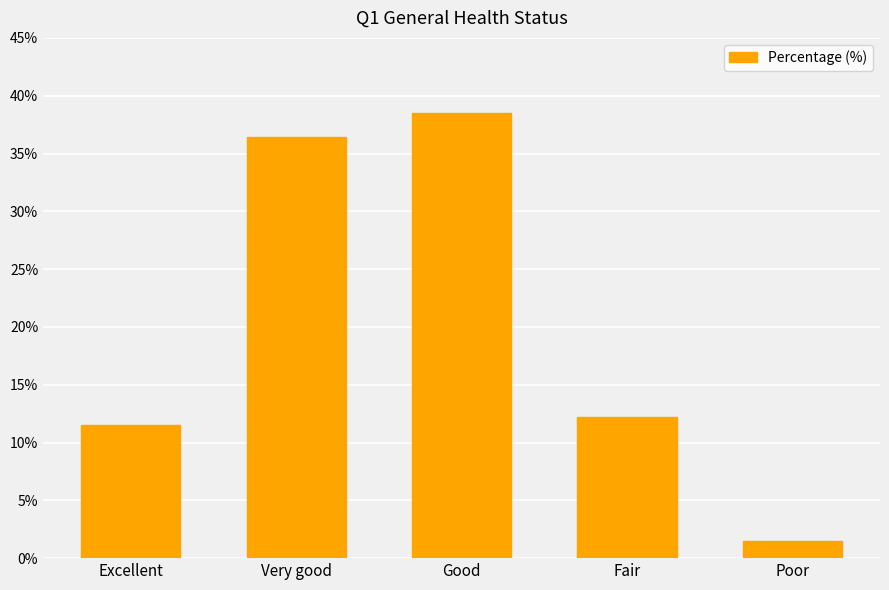

What is the change in value from Good to Poor?

-37.0